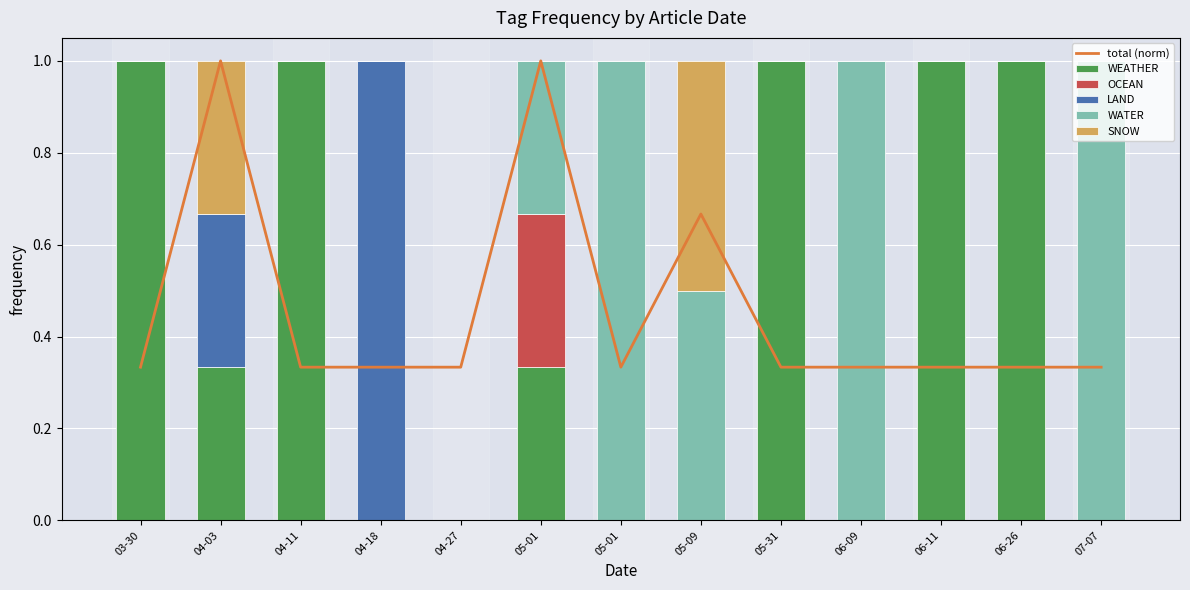

Which series has the largest range (max minus min)?

WEATHER